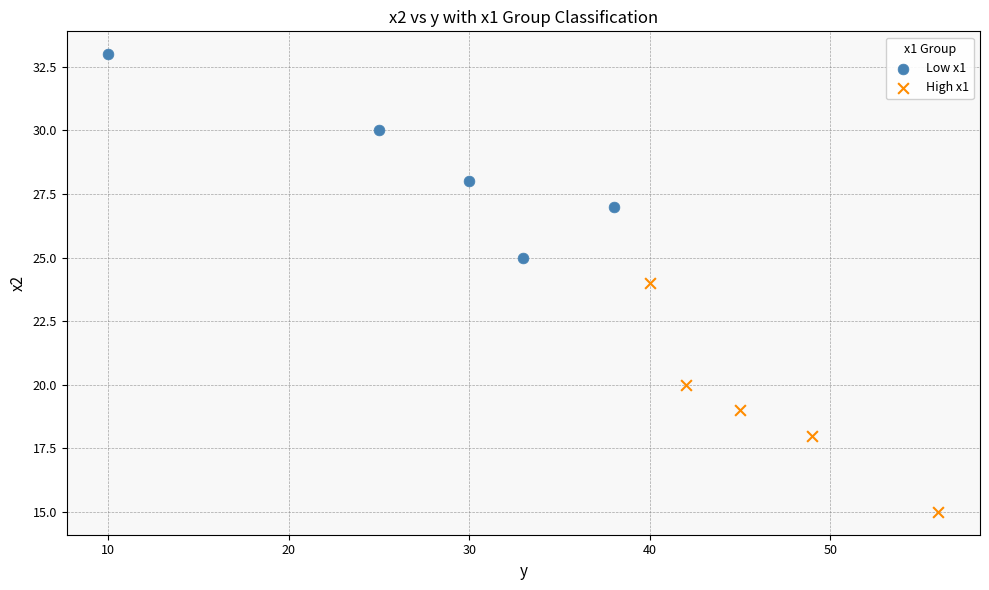

Which series reaches the minimum Y coordinate?

High x1